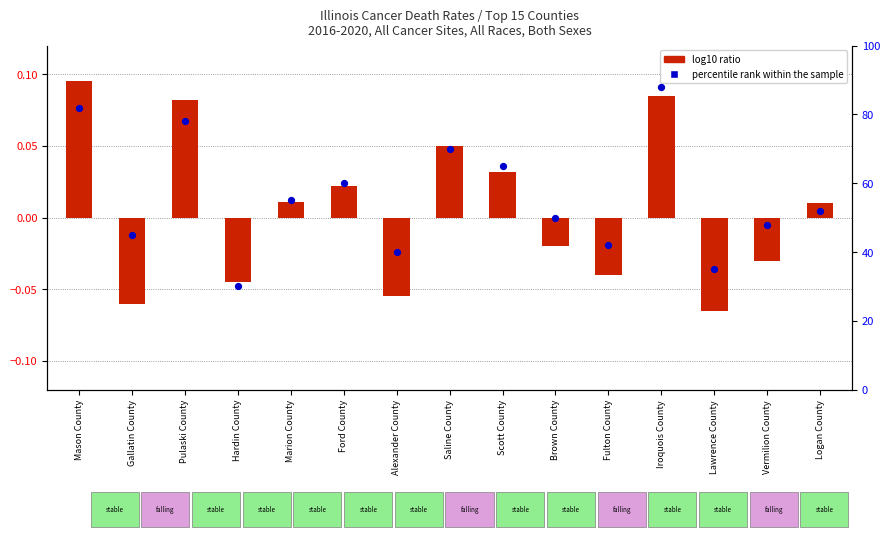

Which series reaches the maximum Y coordinate?

percentile rank within the sample